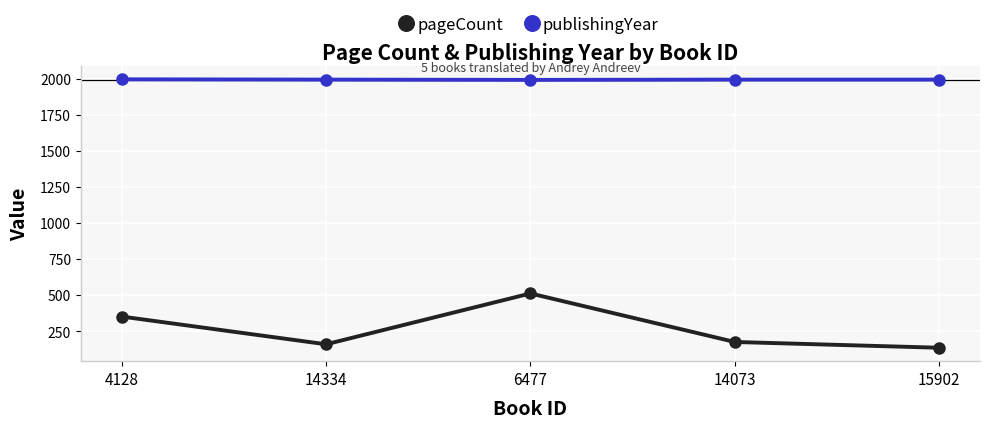

What is the label of the 2nd point from the left?

14334